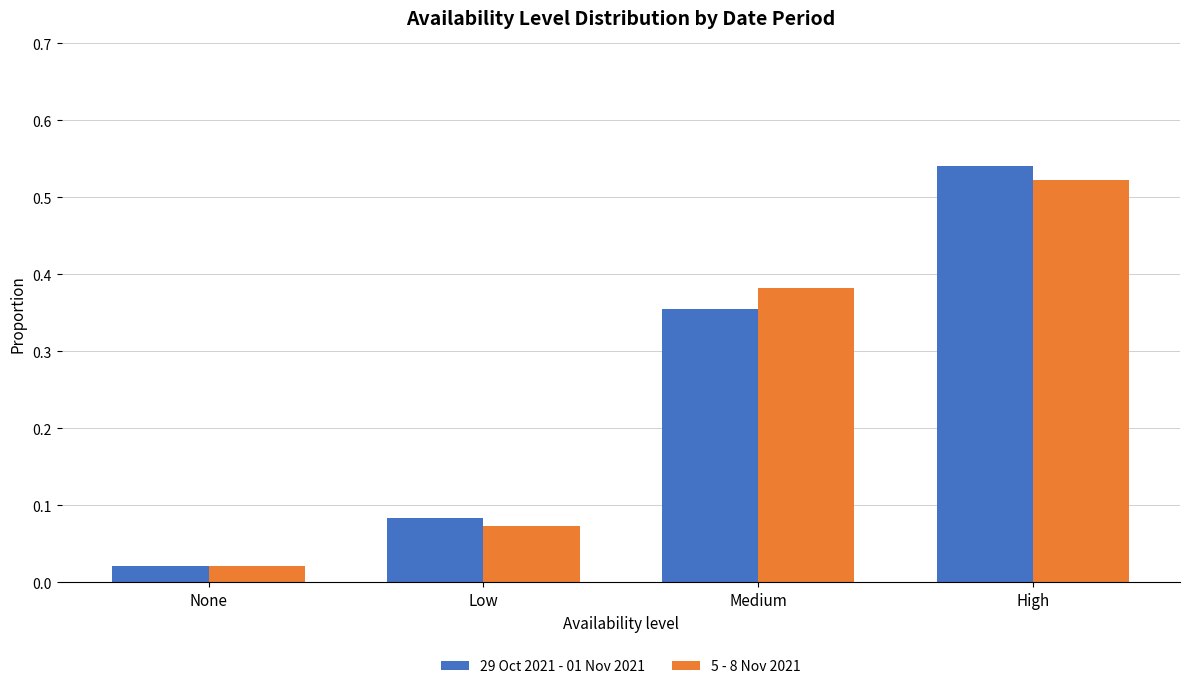

Where is 29 Oct 2021 - 01 Nov 2021 nearest to the value 0?

None